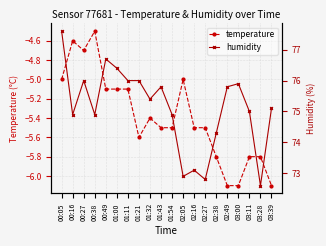

What is the sum of the temperature values at 03:11 and 01:32?

-11.2